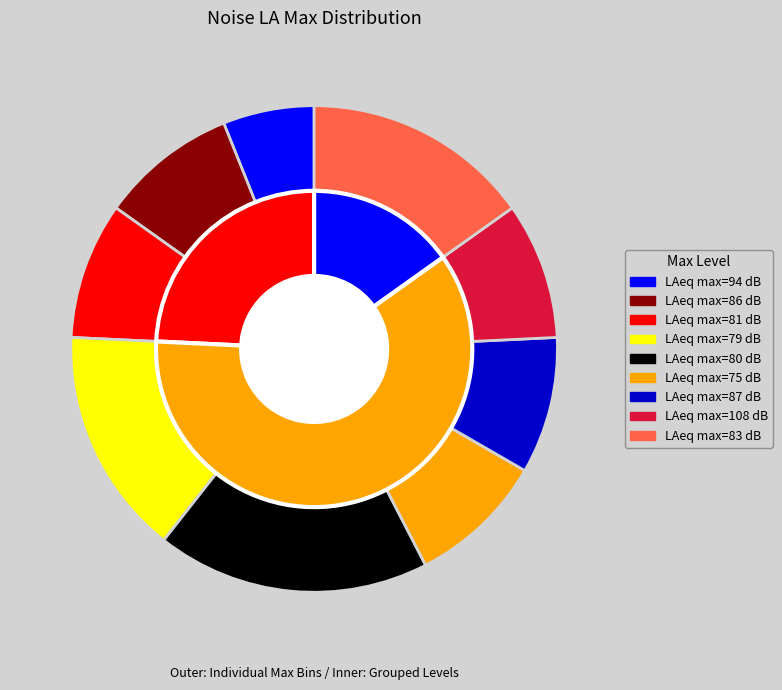

Is it true that 75 is 2% of the pie?

False